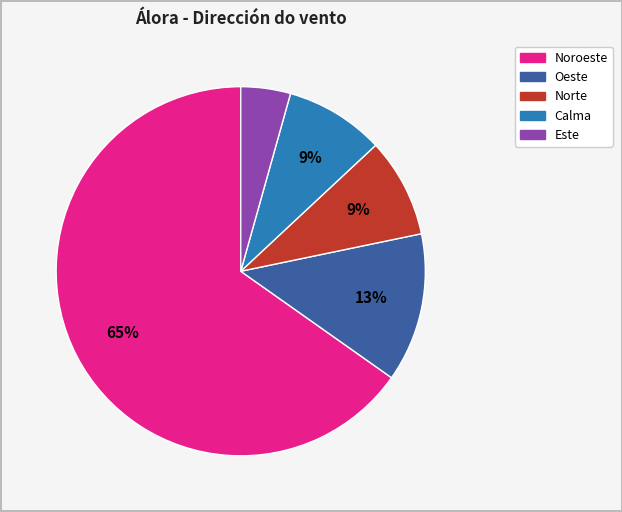

Is there any slice that represents more than half of the pie?

Yes